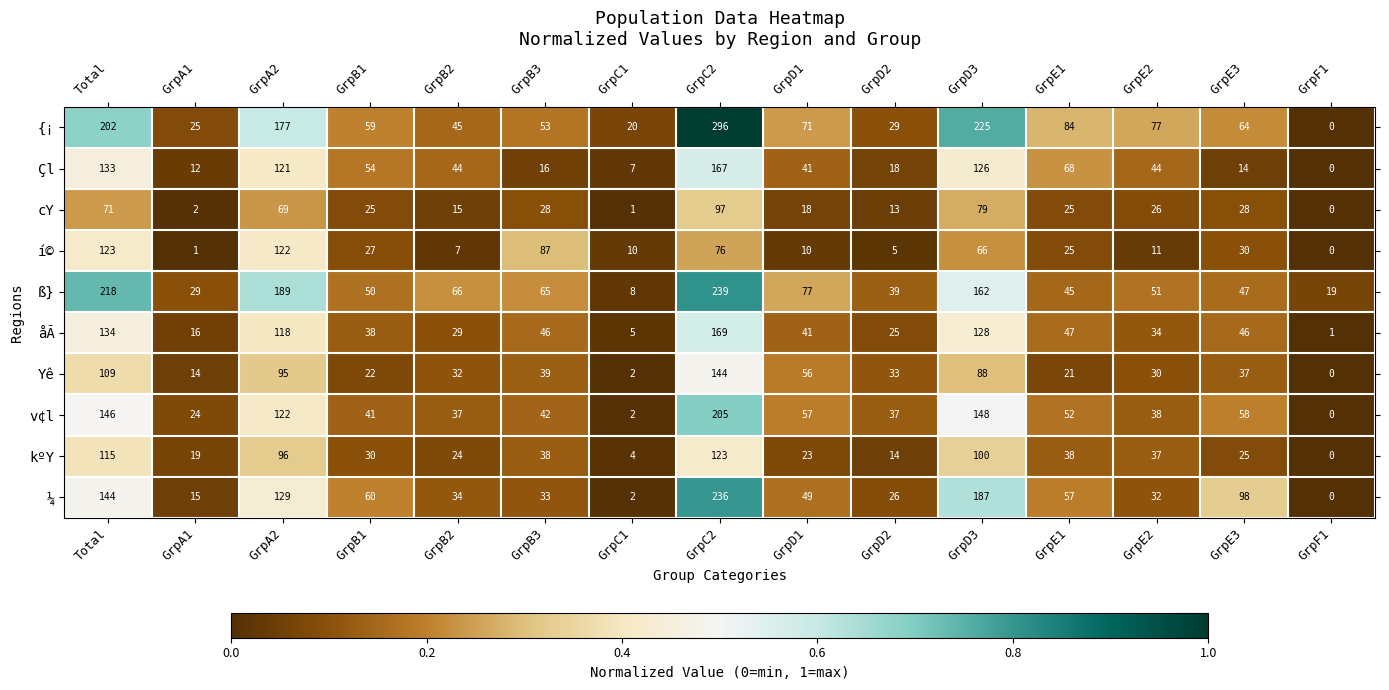

What is the sum of all Çl values?

865